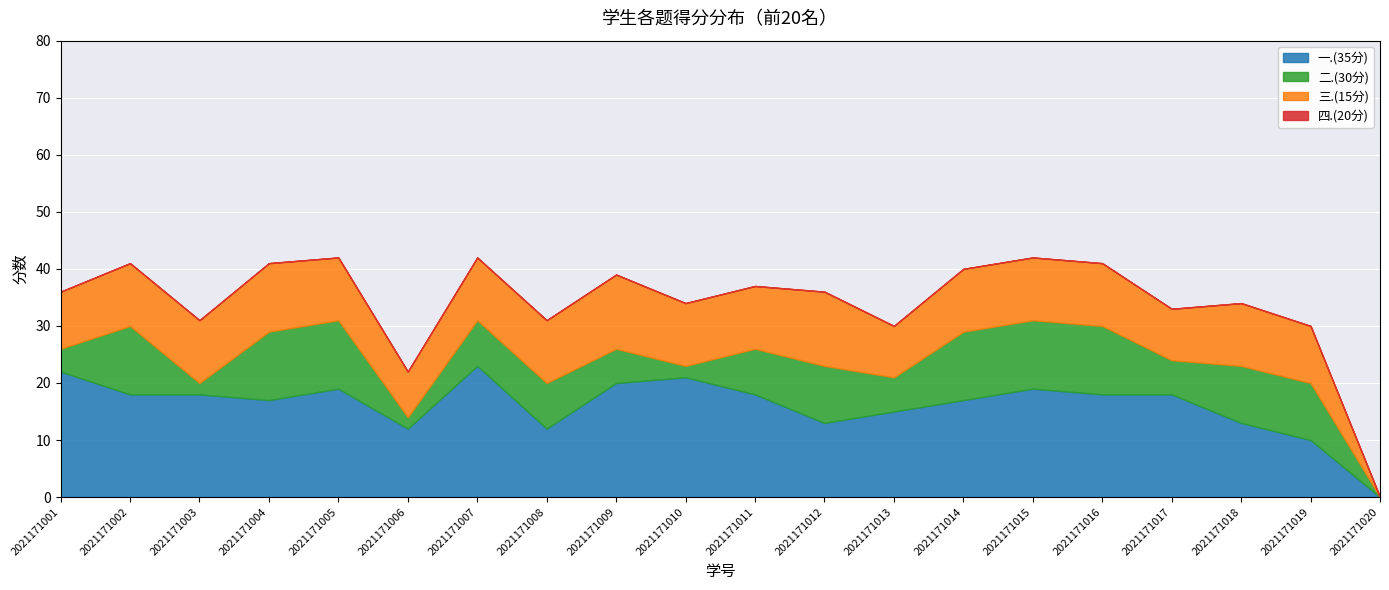

What is the total value across all series at 2021171015?

42